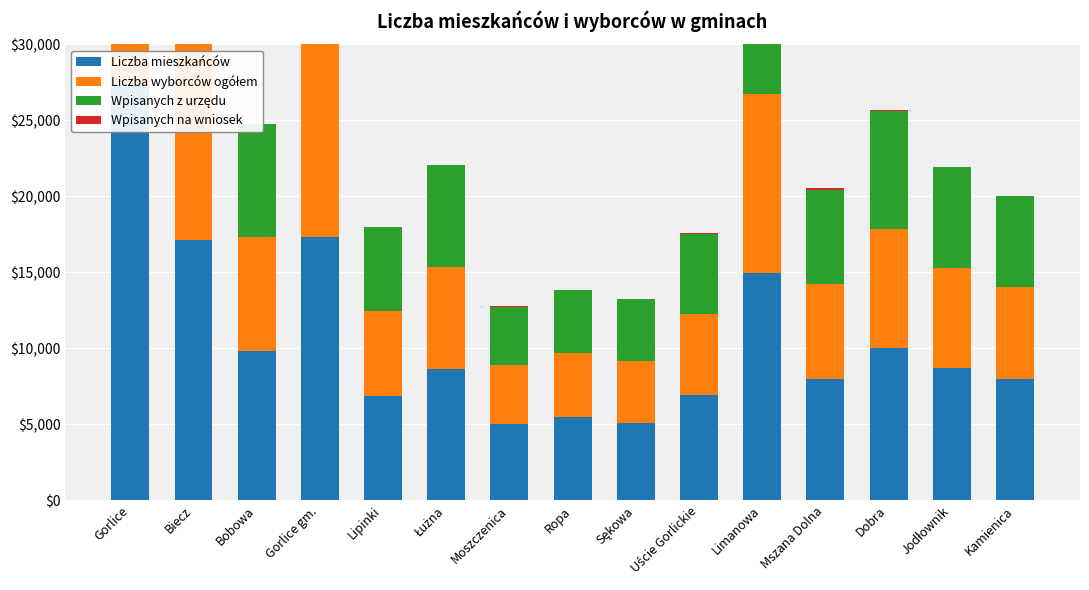

Rank the categories by Liczba mieszkańców value from highest to lowest.

Gorlice, Gorlice gm., Biecz, Limanowa, Dobra, Bobowa, Jodłownik, Łużna, Kamienica, Mszana Dolna, Uście Gorlickie, Lipinki, Ropa, Sękowa, Moszczenica